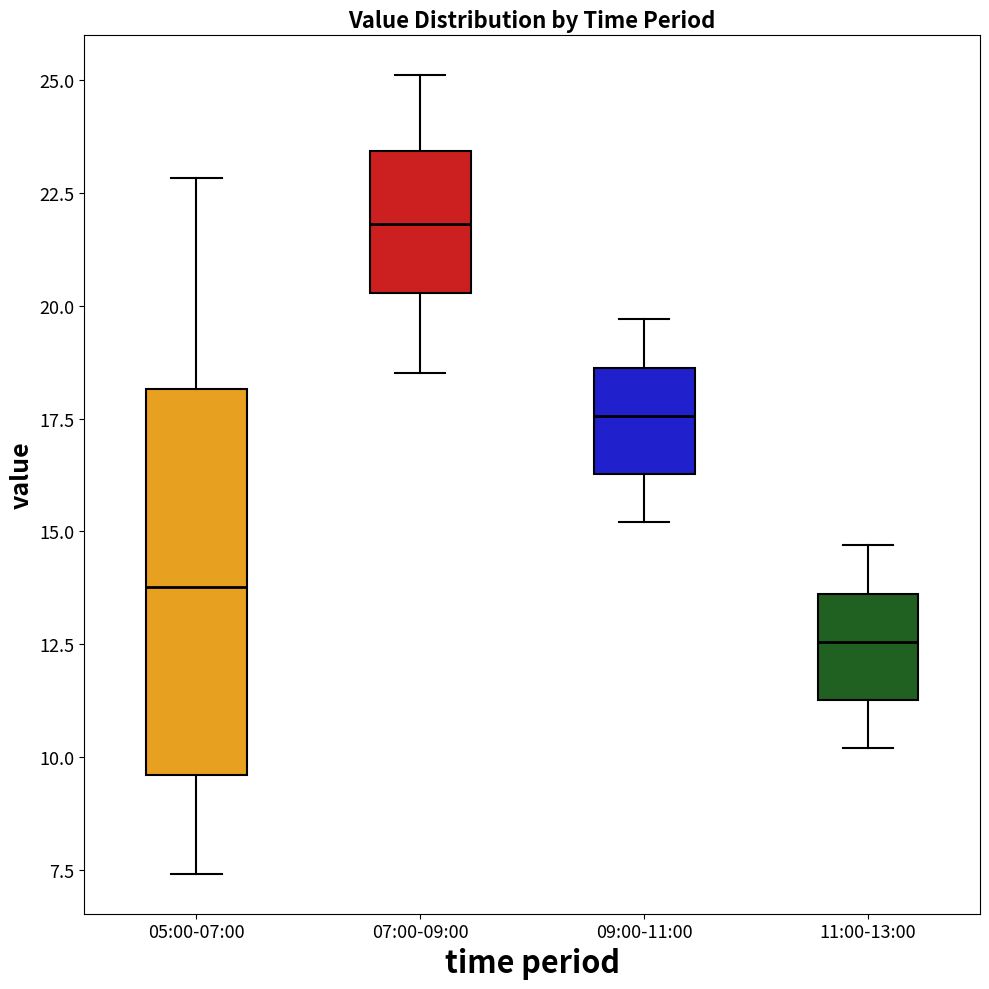

Reading left to right, transcribe this box plot: for each box, give where its median line is, the range the box spans, and where its two whiskers end, as read against the y-axis. The values are not printed on the chart, so give them approximately, as read against the axis.

05:00-07:00: median 14.0, box 9.5 to 18.0, whiskers 7.5 to 23.0
07:00-09:00: median 22.0, box 20.5 to 23.5, whiskers 18.5 to 25.0
09:00-11:00: median 17.5, box 16.5 to 18.5, whiskers 15.0 to 19.5
11:00-13:00: median 12.5, box 11.5 to 13.5, whiskers 10.0 to 14.5